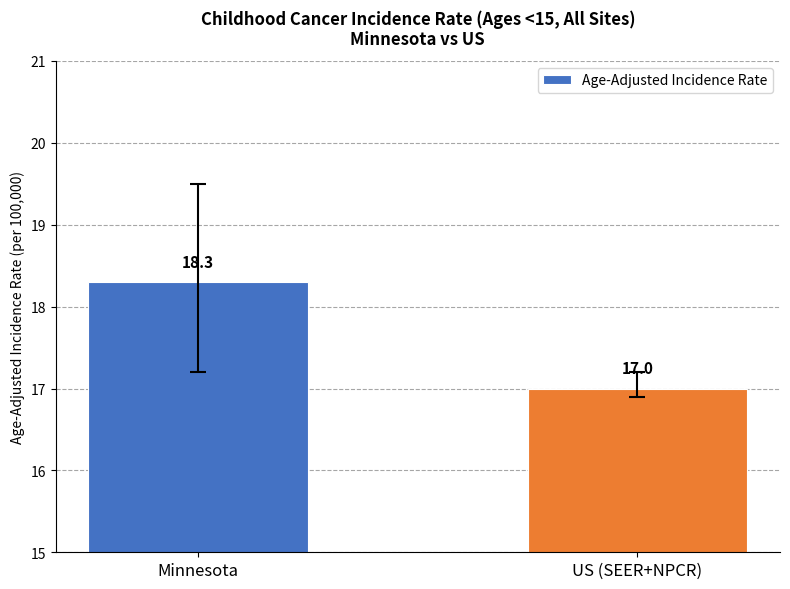

The chart shows a value of 17.0 at US (SEER+NPCR). True or false?

True